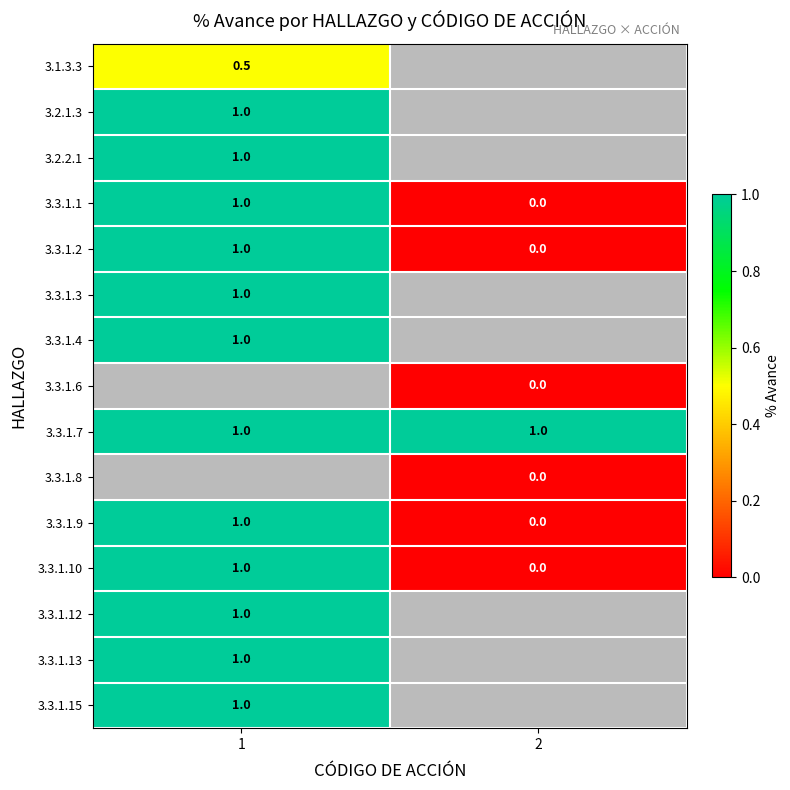

Is it true that 3.2.2.1 equals 1.5 at 1?

False